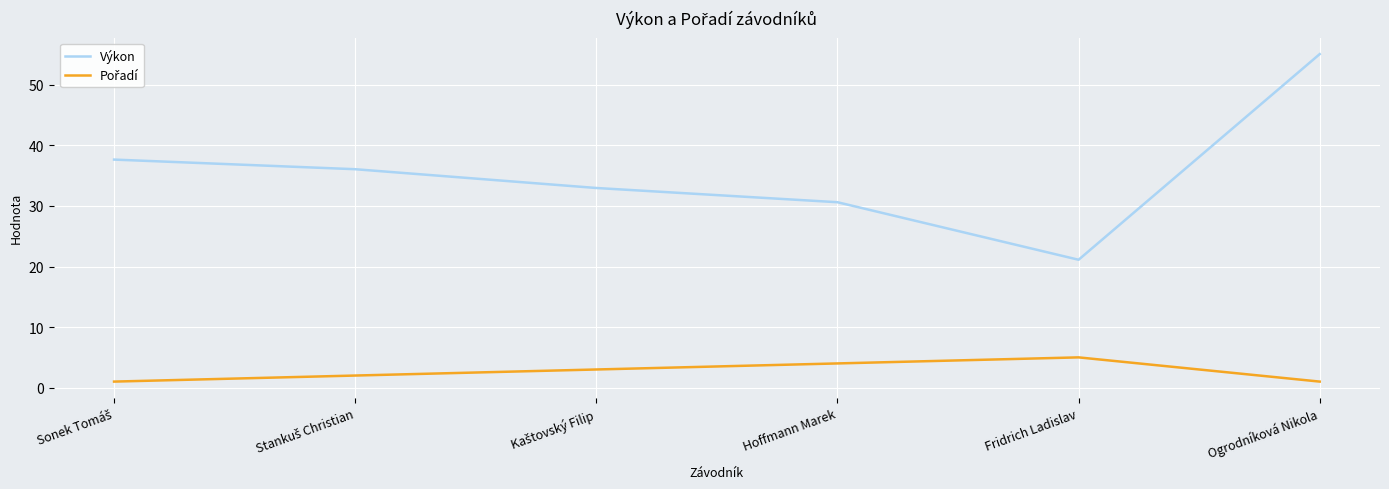

What position from the right is Hoffmann Marek?

3